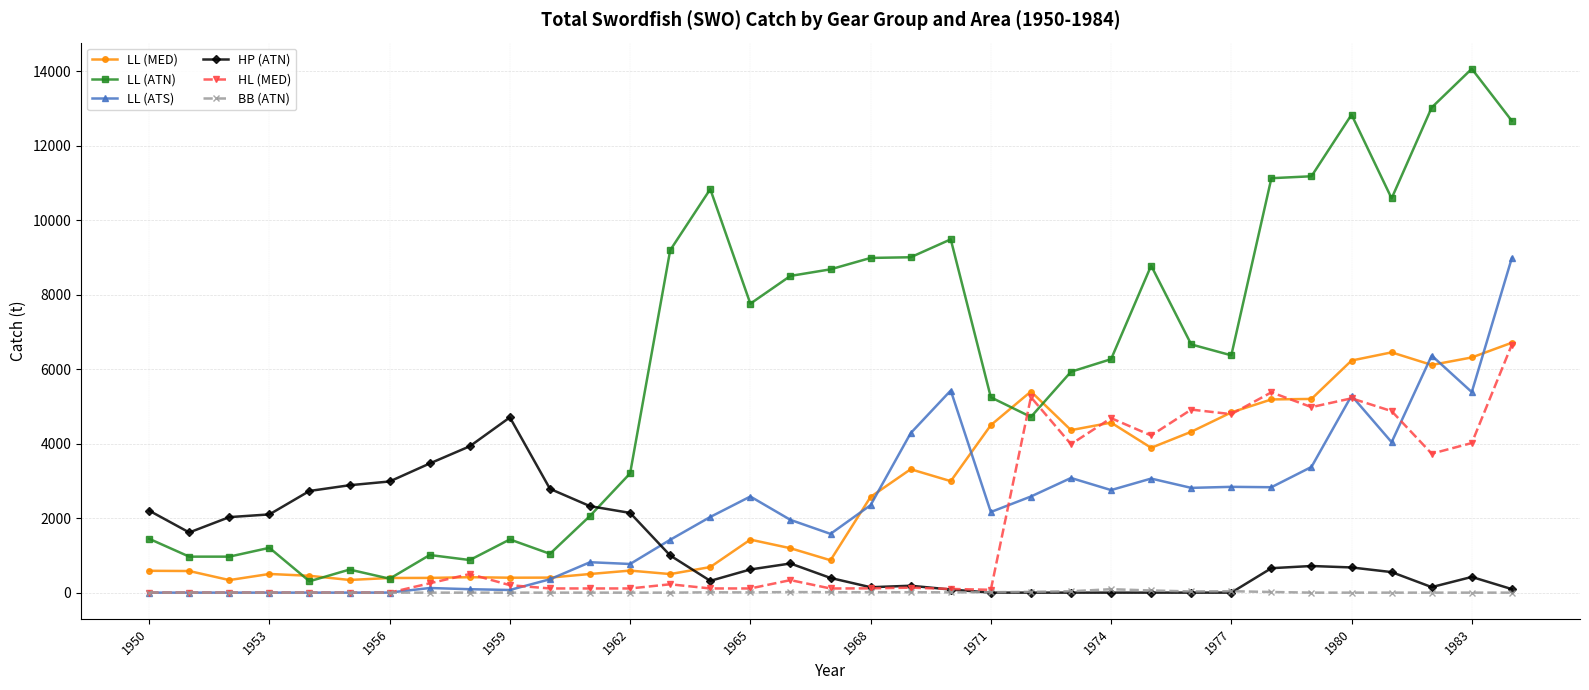

Which series has the largest total across all categories?

LL (ATN)